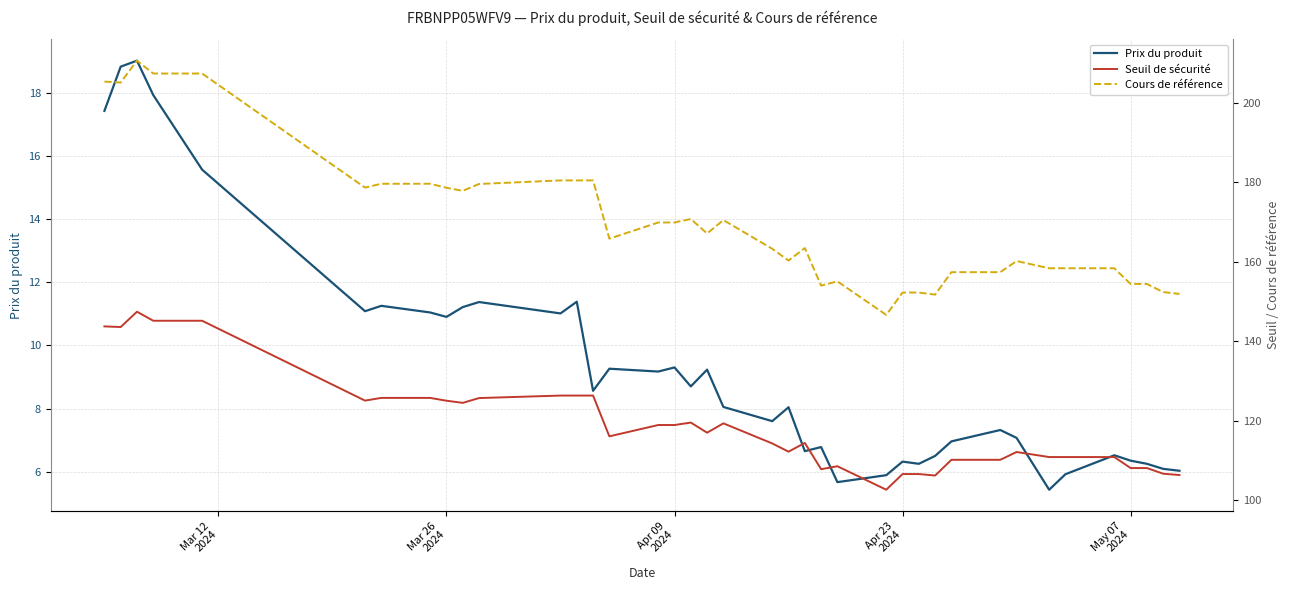

What is the lowest value of the Prix du produit series?

5.4